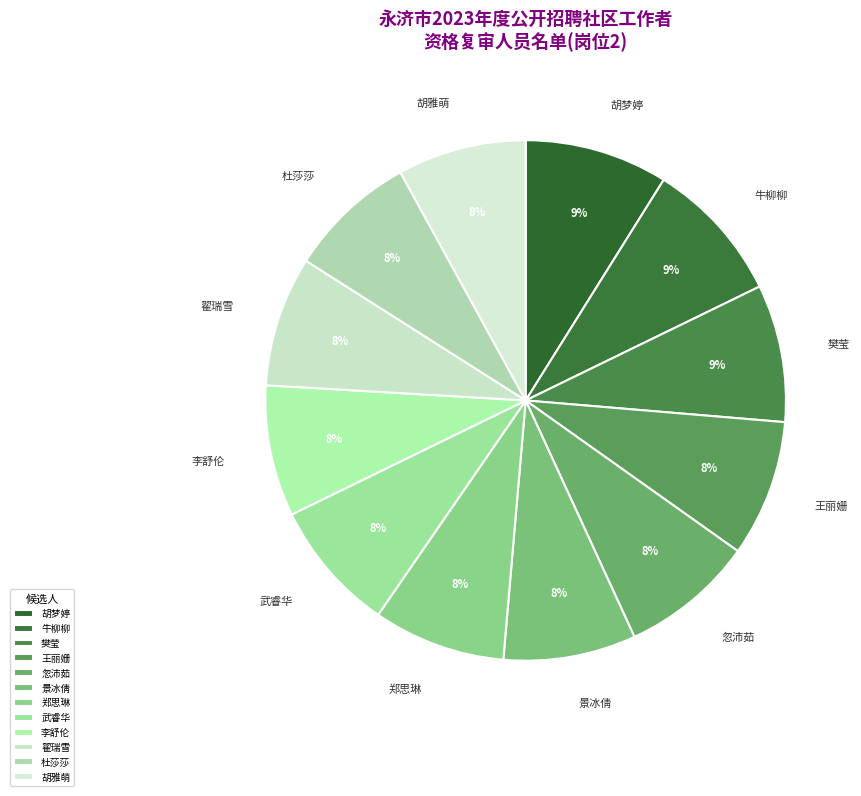

True or false: 樊莹 accounts for 21% of the total.

False